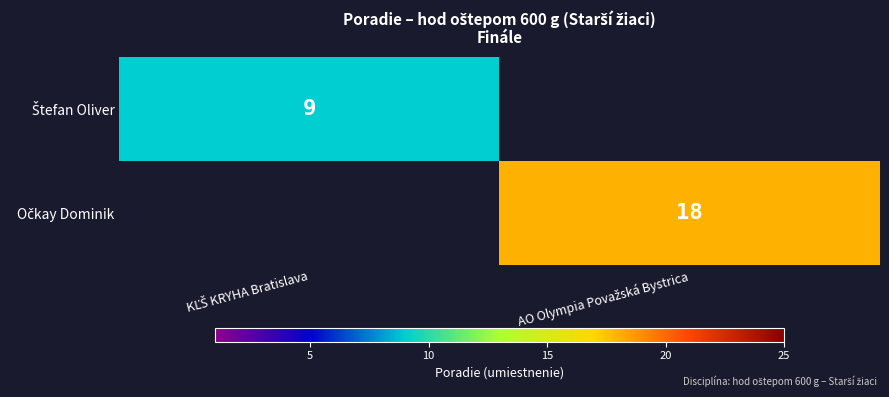

The value of Štefan Oliver at KĽŠ KRYHA Bratislava is 3.0. True or false?

False